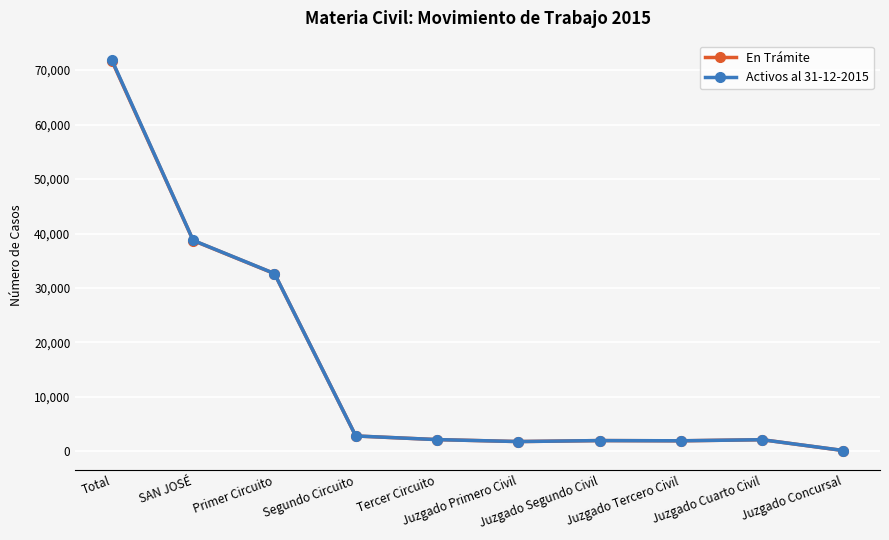

What is the label of the 6th point from the right?

Tercer Circuito